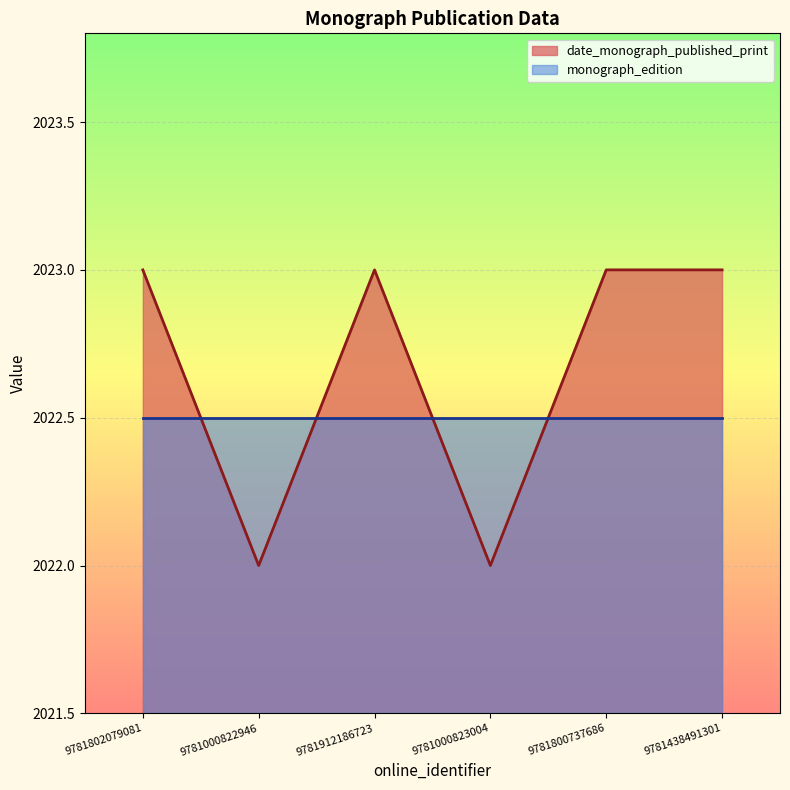

What is the label of the 3rd point from the left?

9781912186723